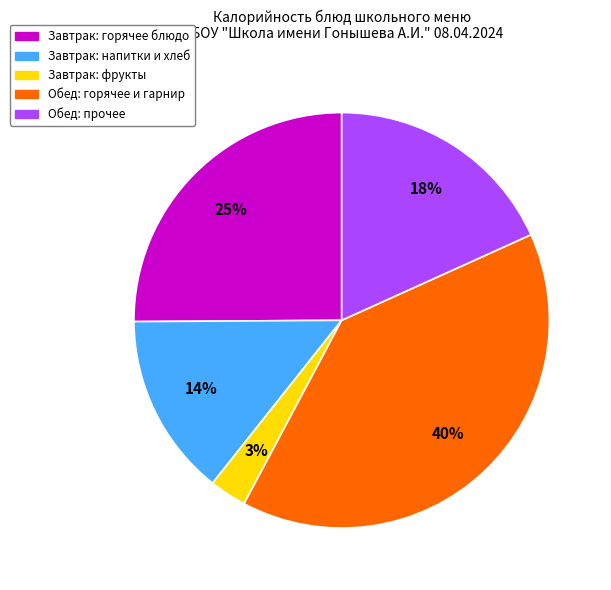

To the nearest percent, what is the difference between the largest and smallest slice percentages?

37%